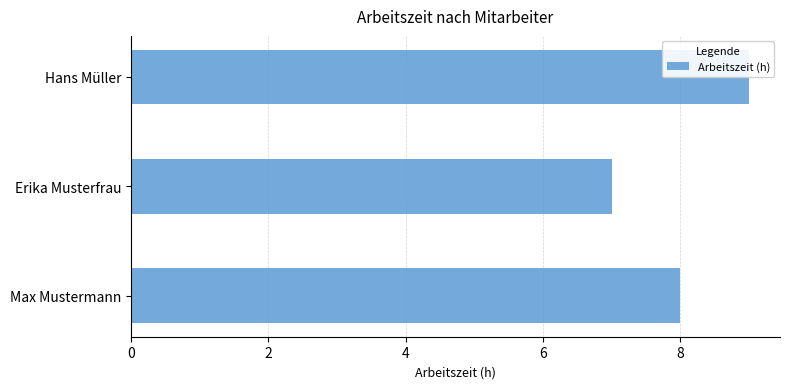

Rank the categories by value from highest to lowest.

Hans Müller, Max Mustermann, Erika Musterfrau